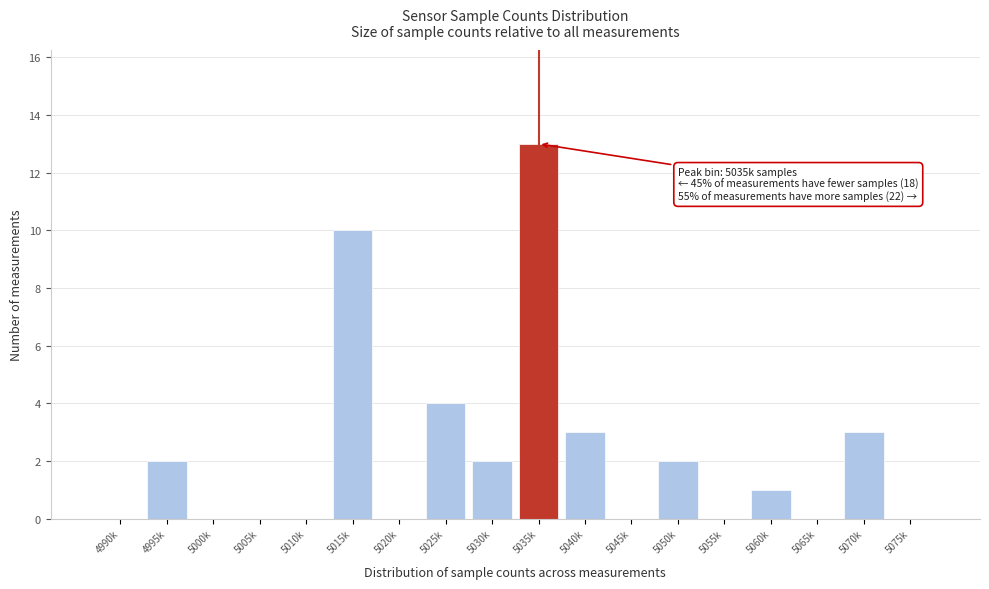

Reading left to right, extract all data points from this chart.

4990k=0	4995k=2	5000k=0	5005k=0	5010k=0	5015k=10	5020k=0	5025k=4	5030k=2	5035k=13	5040k=3	5045k=0	5050k=2	5055k=0	5060k=1	5065k=0	5070k=3	5075k=0